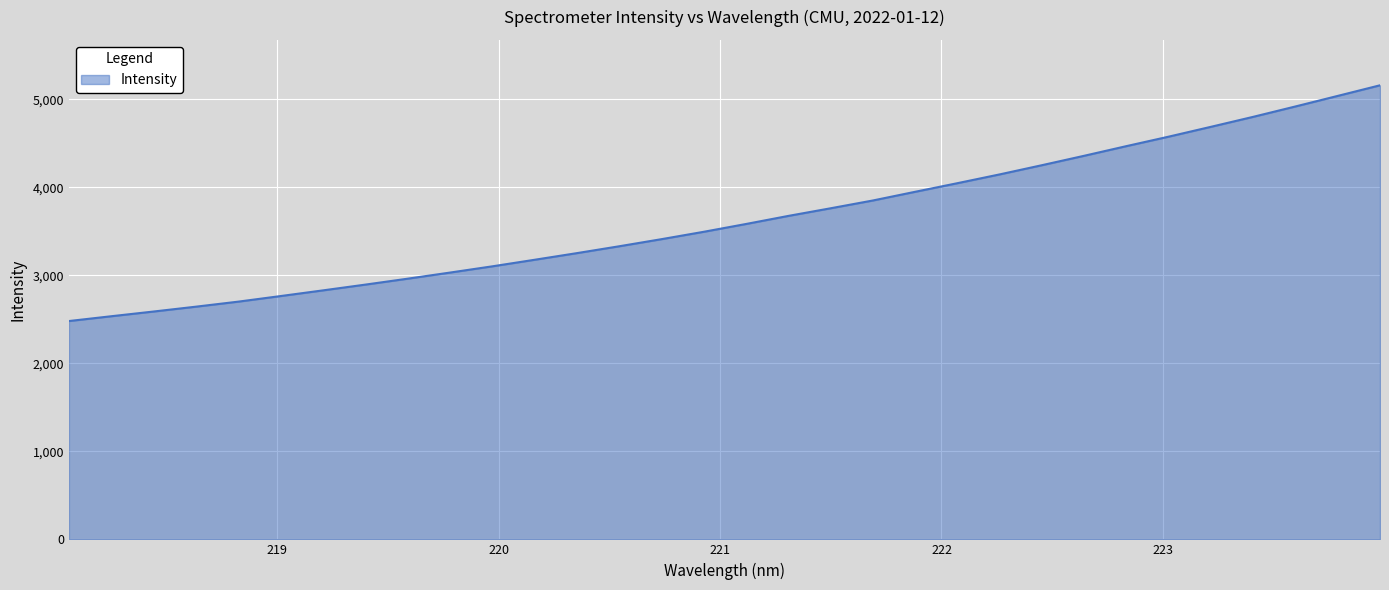

What is the smallest value displayed?

2480.7